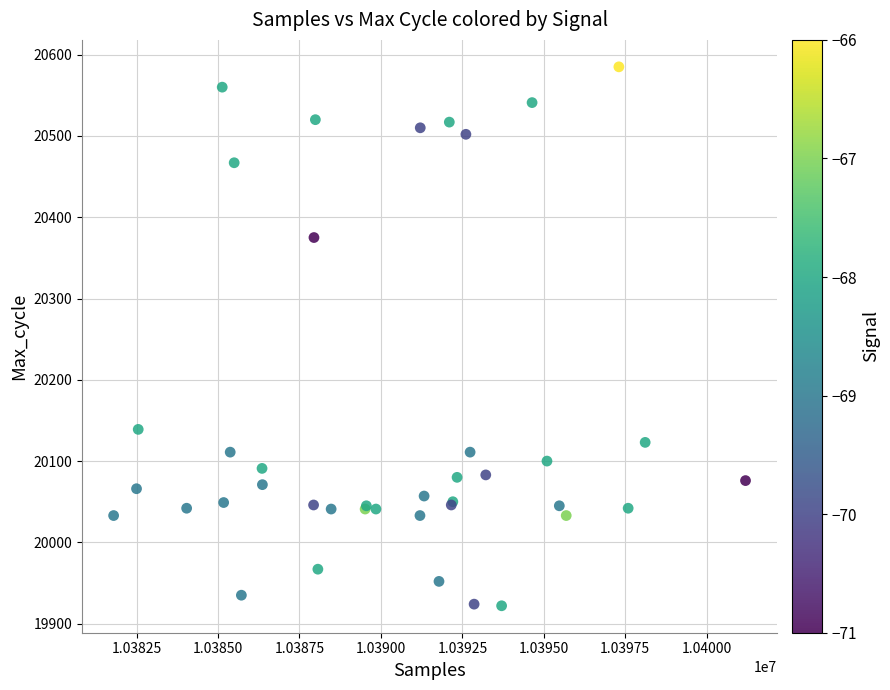

What Y value in the scatter plot is closest to 20253?

20139